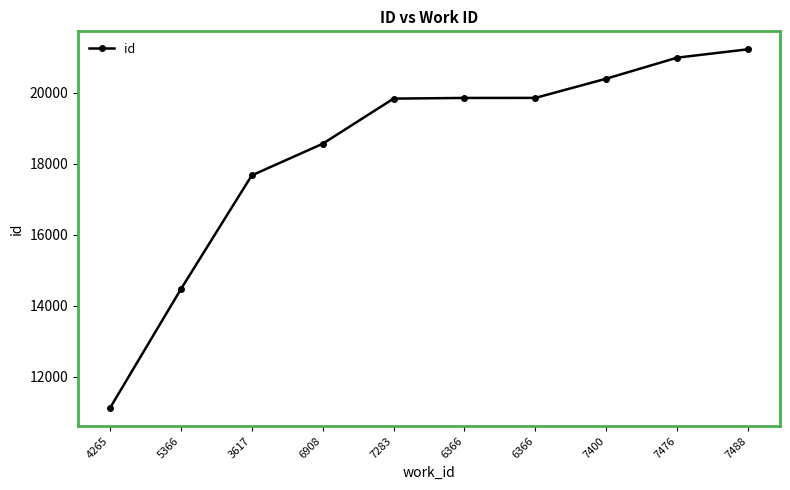

Reading left to right, transcribe all the data shown in this chart.

4265=11113	5366=14465	3617=17674	6908=18566	7283=19839	6366=19858	6366=19859	7400=20401	7476=20994	7488=21230